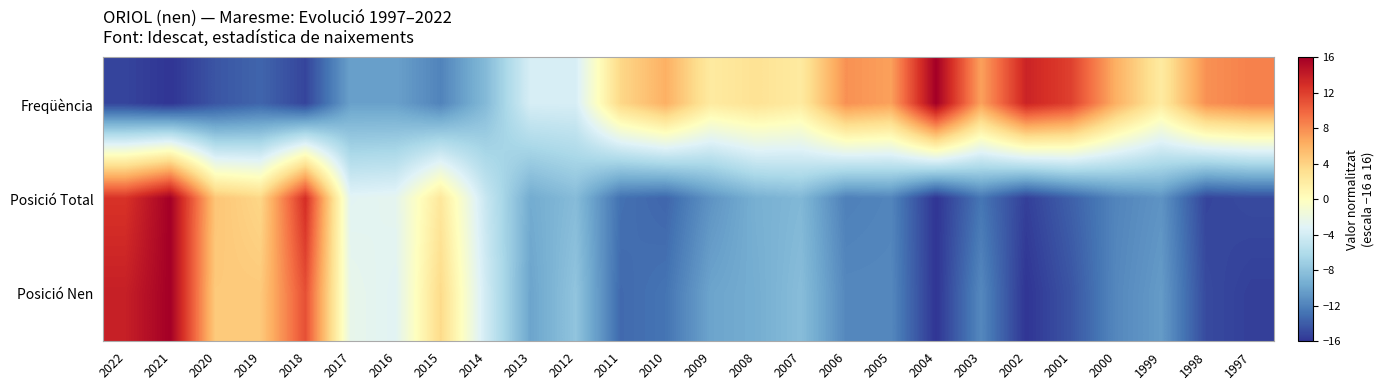

Which has a higher value, 2007 or 2003?

2003